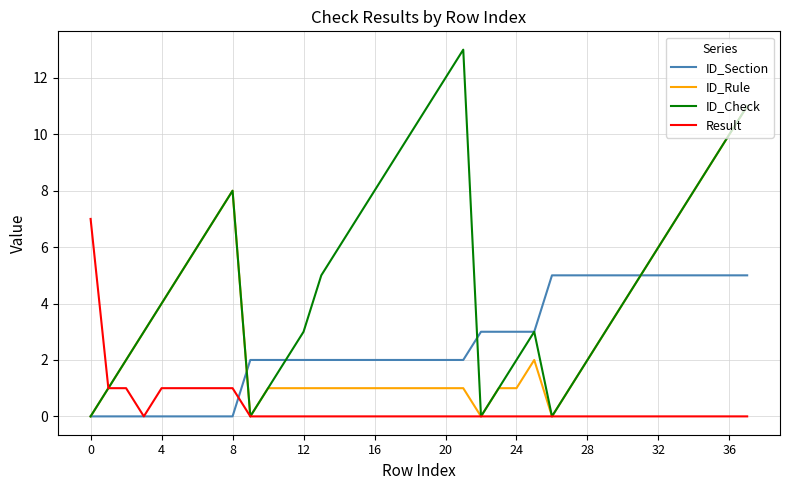

What are all the series names shown in the legend?

ID_Section, ID_Rule, ID_Check, Result